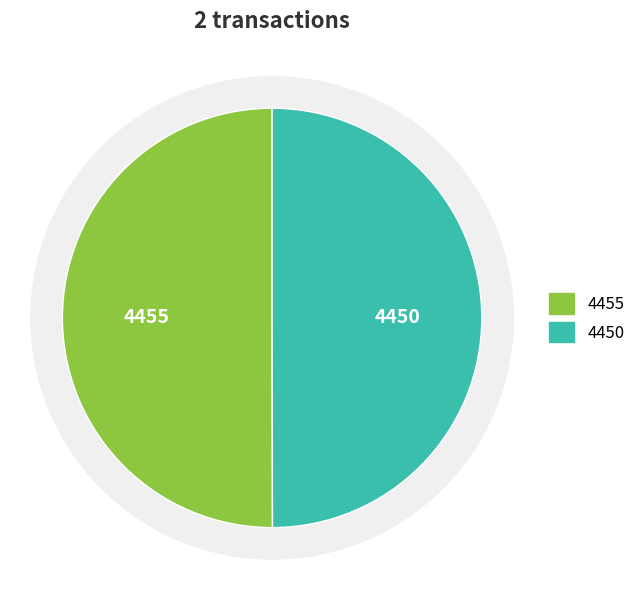

What is the ratio of the value at 4450 to the value at 4455?

1.0